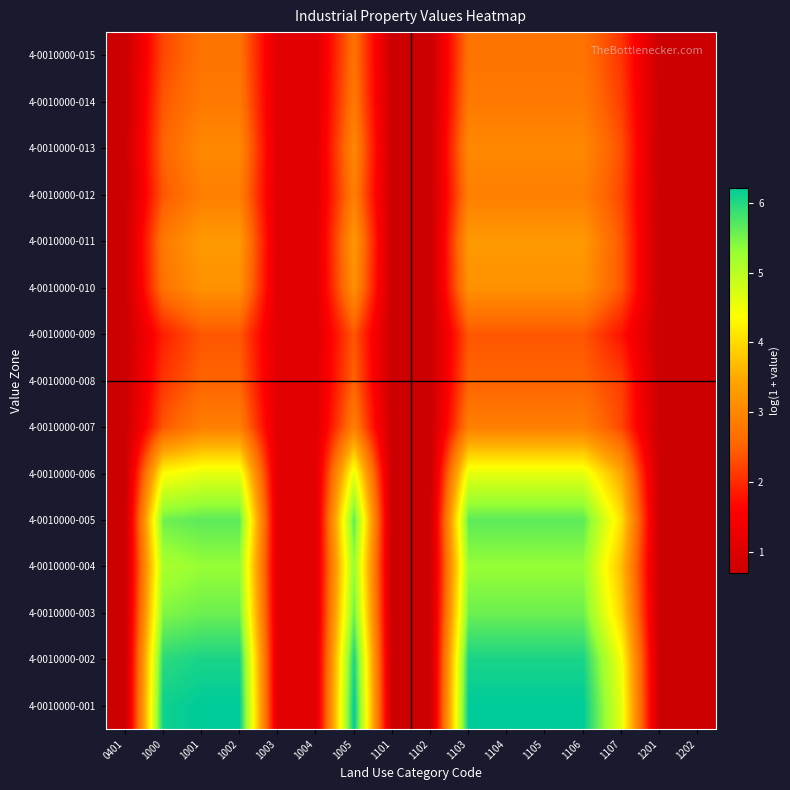

Reading right to left, what are all the values shown in this chart?

4-0010000-001: 1202=0.7	1201=0.7	1107=4.6	1106=6.2	1105=6.2	1104=6.2	1103=6.2	1102=0.7	1101=0.7	1005=6.2	1004=1.1	1003=1.1	1002=6.2	1001=6.2	1000=6.1	0401=0.7
4-0010000-002: 1202=0.7	1201=0.7	1107=4.5	1106=6.1	1105=6.1	1104=6.1	1103=6.1	1102=0.7	1101=0.7	1005=6.1	1004=1.1	1003=1.1	1002=6.1	1001=6.1	1000=6.0	0401=0.7
4-0010000-003: 1202=0.7	1201=0.7	1107=3.9	1106=5.5	1105=5.5	1104=5.5	1103=5.5	1102=0.7	1101=0.7	1005=5.5	1004=1.1	1003=1.1	1002=5.5	1001=5.5	1000=5.4	0401=0.7
4-0010000-004: 1202=0.7	1201=0.7	1107=3.7	1106=5.3	1105=5.3	1104=5.3	1103=5.3	1102=0.7	1101=0.7	1005=5.3	1004=1.1	1003=1.1	1002=5.3	1001=5.3	1000=5.1	0401=0.7
4-0010000-005: 1202=0.7	1201=0.7	1107=4.1	1106=5.7	1105=5.7	1104=5.7	1103=5.7	1102=0.7	1101=0.7	1005=5.7	1004=1.1	1003=1.1	1002=5.7	1001=5.7	1000=5.5	0401=0.7
4-0010000-006: 1202=0.7	1201=0.7	1107=3.5	1106=4.6	1105=4.6	1104=4.6	1103=4.6	1102=0.7	1101=0.7	1005=4.6	1004=1.1	1003=1.1	1002=4.6	1001=4.6	1000=4.4	0401=0.7
4-0010000-007: 1202=0.7	1201=0.7	1107=2.3	1106=2.9	1105=2.9	1104=2.9	1103=2.9	1102=0.7	1101=0.7	1005=2.9	1004=1.1	1003=1.1	1002=2.9	1001=2.9	1000=2.4	0401=0.7
4-0010000-008: 1202=0.7	1201=0.7	1107=2.2	1106=2.5	1105=2.5	1104=2.5	1103=2.5	1102=0.7	1101=0.7	1005=2.5	1004=1.1	1003=1.1	1002=2.5	1001=2.5	1000=2.1	0401=0.7
4-0010000-009: 1202=0.7	1201=0.7	1107=1.8	1106=2.4	1105=2.4	1104=2.4	1103=2.4	1102=0.7	1101=0.7	1005=2.4	1004=1.1	1003=1.1	1002=2.4	1001=2.4	1000=1.9	0401=0.7
4-0010000-010: 1202=0.7	1201=0.7	1107=2.4	1106=3.2	1105=3.2	1104=3.2	1103=3.2	1102=0.7	1101=0.7	1005=3.2	1004=1.1	1003=1.1	1002=3.2	1001=3.2	1000=2.7	0401=0.7
4-0010000-011: 1202=0.7	1201=0.7	1107=2.4	1106=3.3	1105=3.3	1104=3.3	1103=3.3	1102=0.7	1101=0.7	1005=3.3	1004=1.1	1003=1.1	1002=3.3	1001=3.3	1000=2.8	0401=0.7
4-0010000-012: 1202=0.7	1201=0.7	1107=2.3	1106=2.9	1105=2.9	1104=2.9	1103=2.9	1102=0.7	1101=0.7	1005=2.9	1004=1.1	1003=1.1	1002=2.9	1001=2.9	1000=2.4	0401=0.7
4-0010000-013: 1202=0.7	1201=0.7	1107=2.3	1106=3.0	1105=3.0	1104=3.0	1103=3.0	1102=0.7	1101=0.7	1005=3.0	1004=1.1	1003=1.1	1002=3.0	1001=3.0	1000=2.5	0401=0.7
4-0010000-014: 1202=0.7	1201=0.7	1107=2.2	1106=2.8	1105=2.8	1104=2.8	1103=2.8	1102=0.7	1101=0.7	1005=2.8	1004=1.1	1003=1.1	1002=2.8	1001=2.8	1000=2.4	0401=0.7
4-0010000-015: 1202=0.7	1201=0.7	1107=2.1	1106=2.7	1105=2.7	1104=2.7	1103=2.7	1102=0.7	1101=0.7	1005=2.7	1004=1.1	1003=1.1	1002=2.7	1001=2.7	1000=2.3	0401=0.7